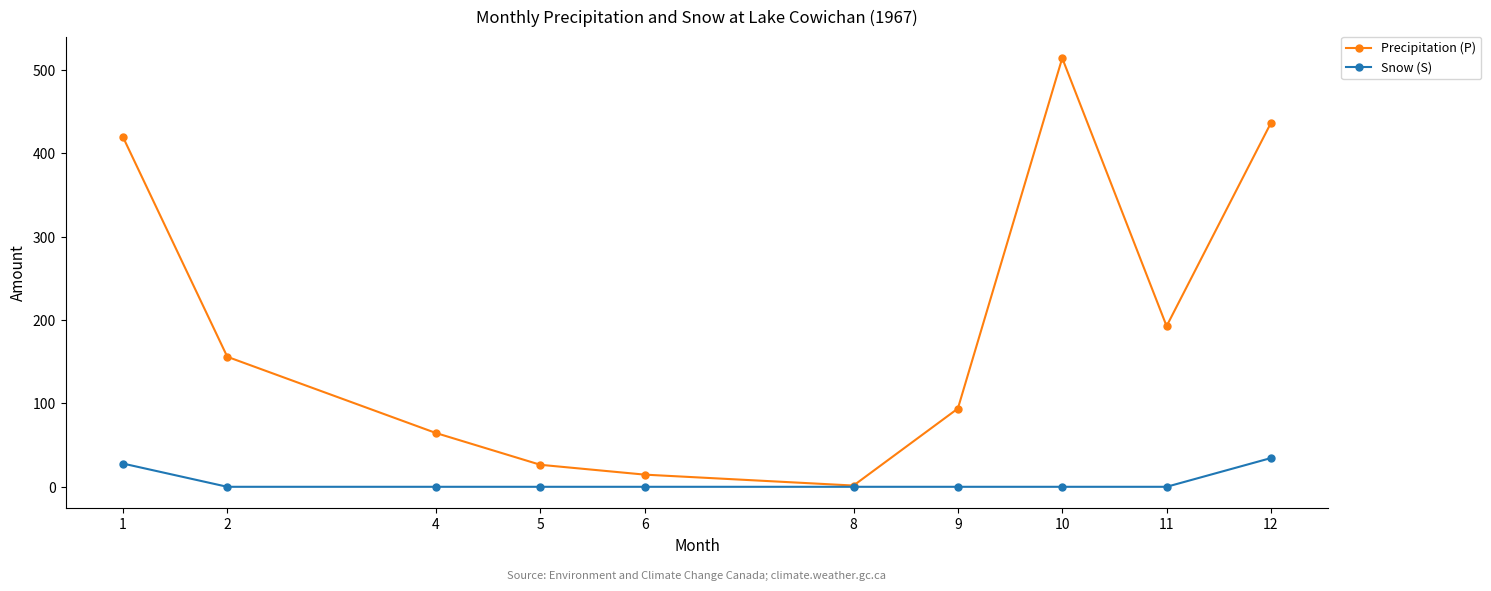

The value of Snow (S) at 10 is 22.4. True or false?

False